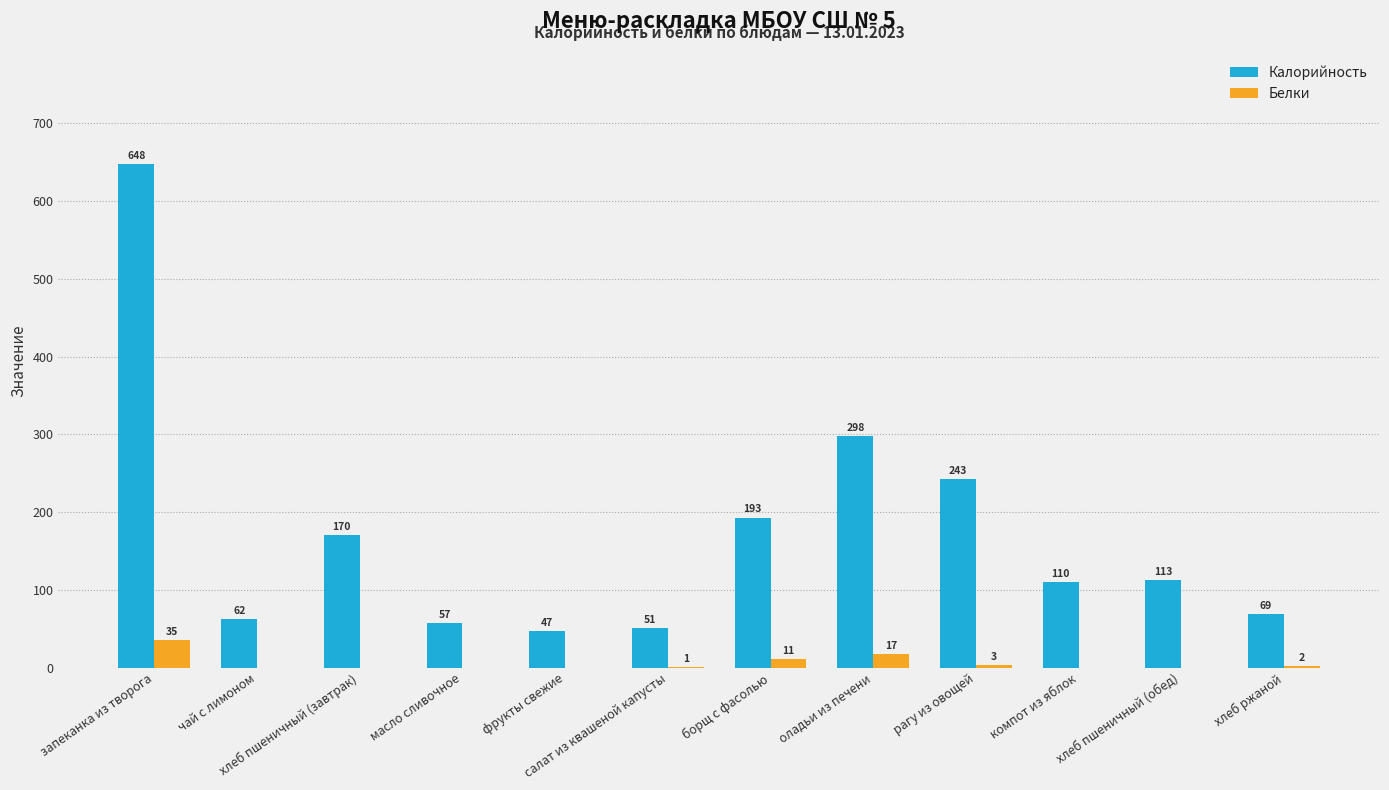

Where does the Калорийность series first go above 113?

запеканка из творога